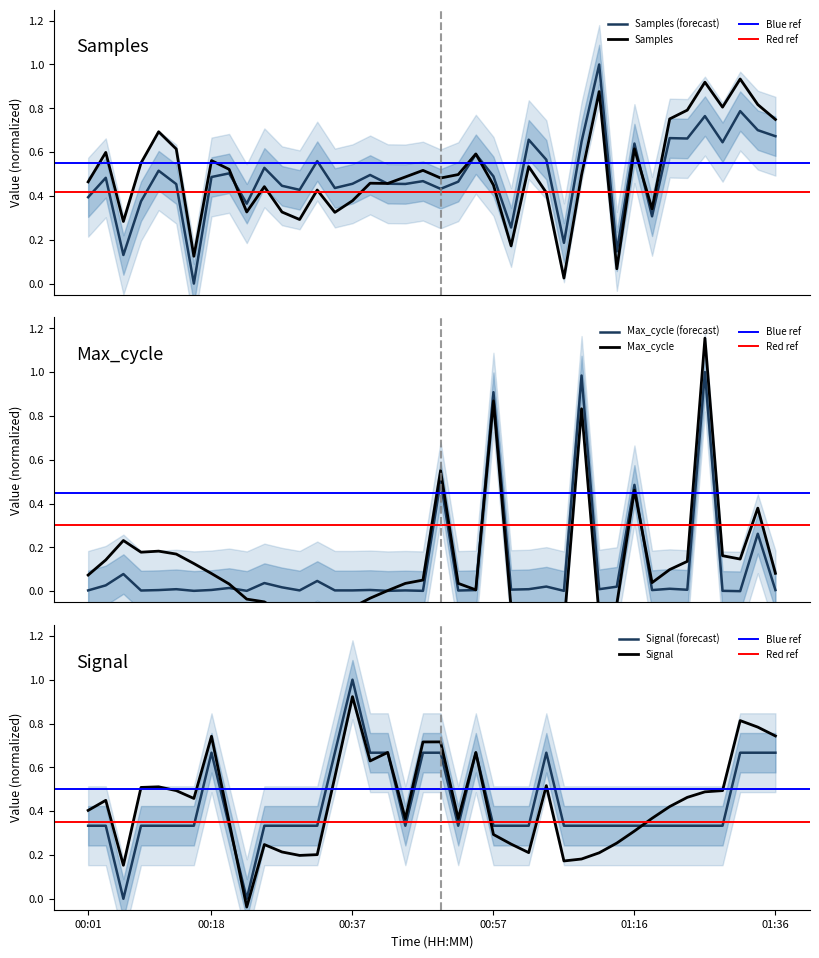

What is the average value of the Samples series?

0.5